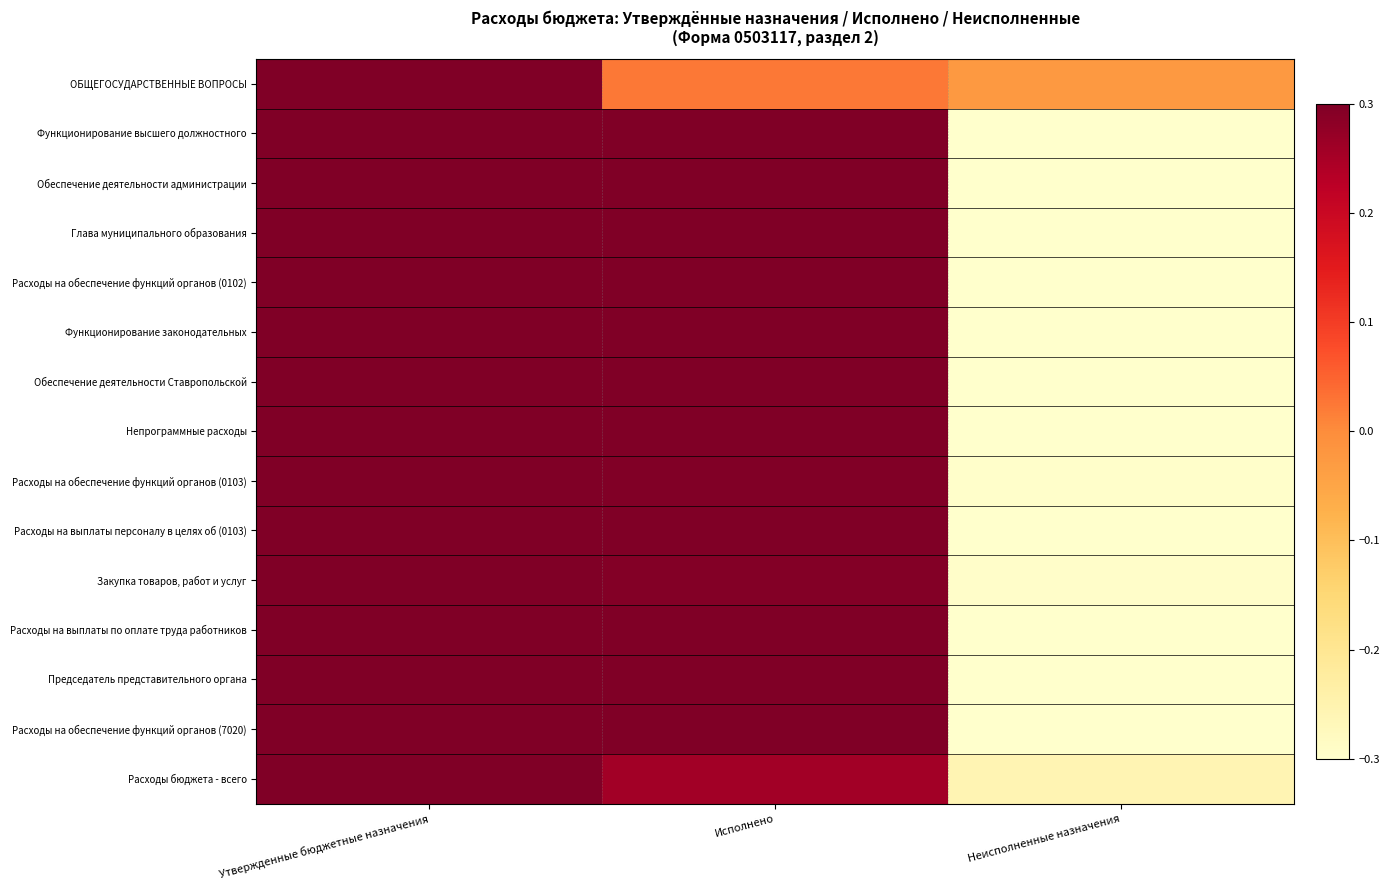

Which label corresponds to the smallest value in the chart?

Неисполненные назначения